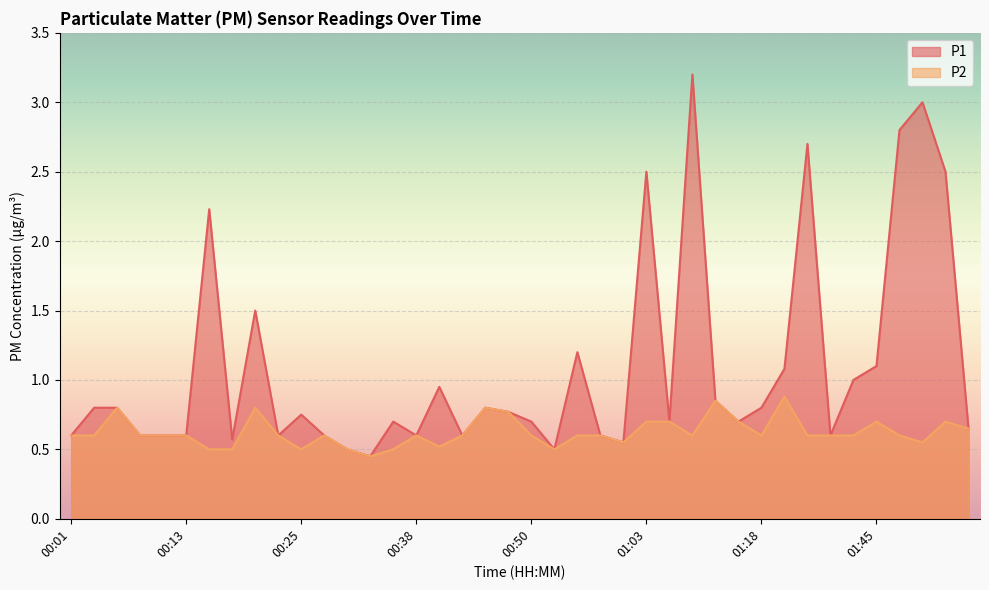

The P1 series shows 0.5 at 00:33. True or false?

True